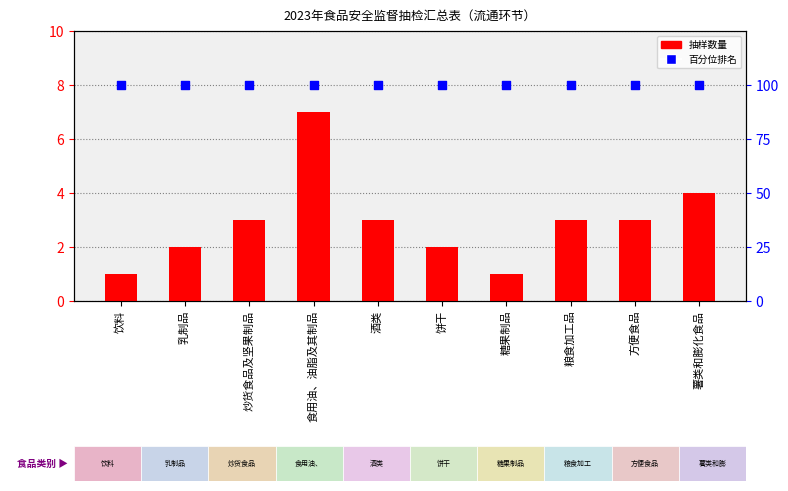

Which series has the largest total across all categories?

百分位排名